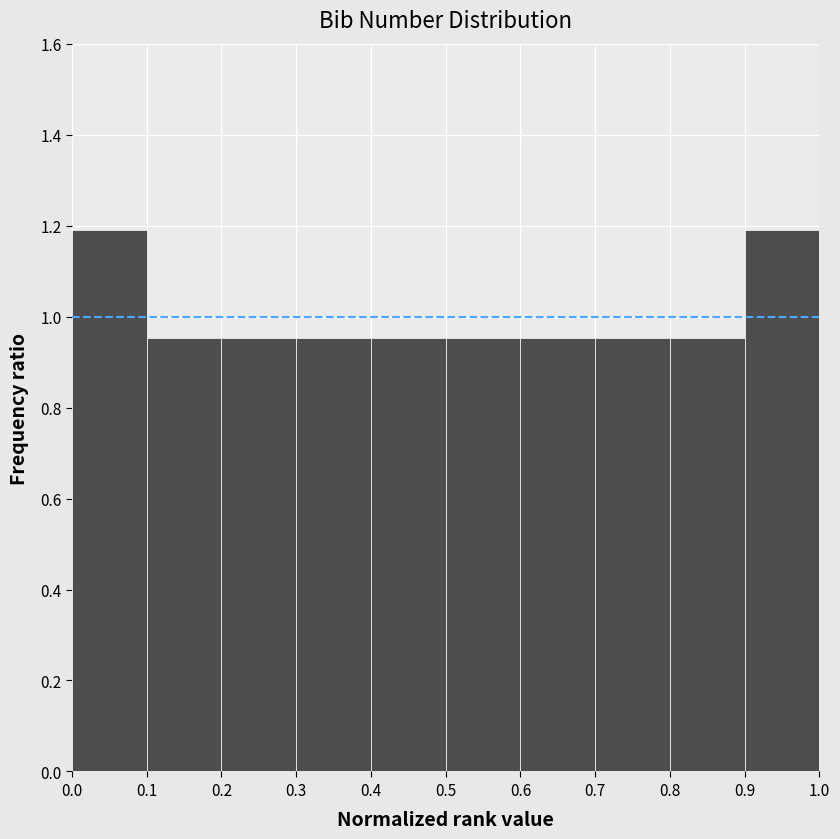

Reading left to right, list every bar in this chart as the range it spans on the x-axis followed by its height. The values are not printed on the chart, so give them approximately, as read against the axis.

0.0 to 0.1: 1.20
0.1 to 0.2: 0.96
0.2 to 0.3: 0.96
0.3 to 0.4: 0.96
0.4 to 0.5: 0.96
0.5 to 0.6: 0.96
0.6 to 0.7: 0.96
0.7 to 0.8: 0.96
0.8 to 0.9: 0.96
0.9 to 1.0: 1.20